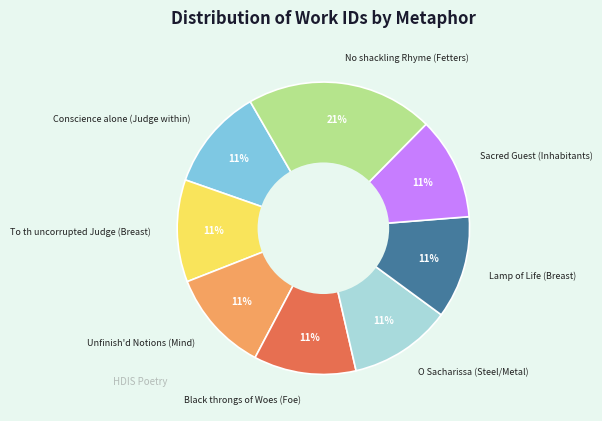

How many slices are in this pie chart?

8